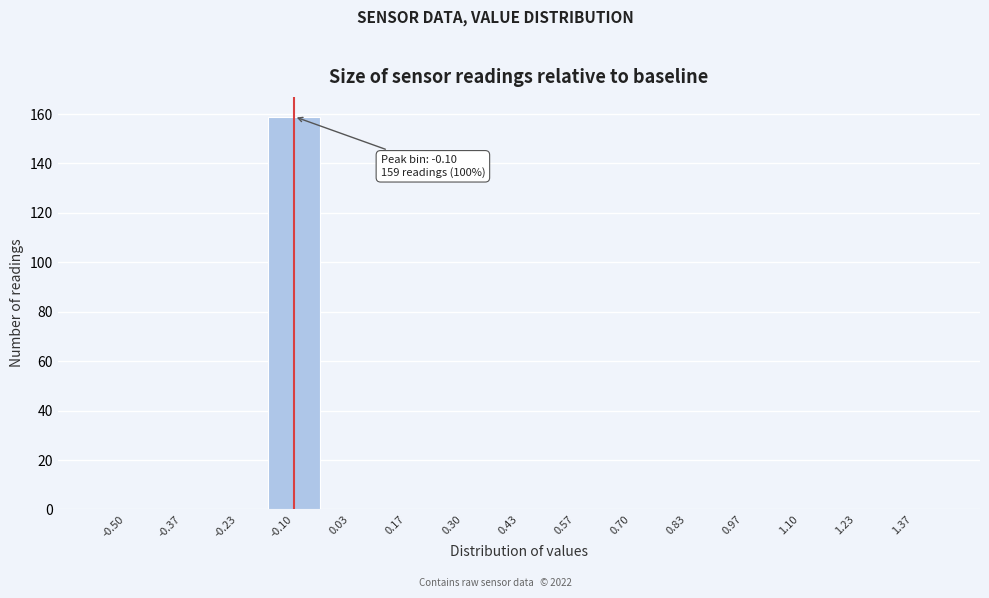

Reading right to left, what are all the values shown in this chart?

1.37=0	1.23=0	1.10=0	0.97=0	0.83=0	0.70=0	0.57=0	0.43=0	0.30=0	0.17=0	0.03=0	-0.10=159	-0.23=0	-0.37=0	-0.50=0